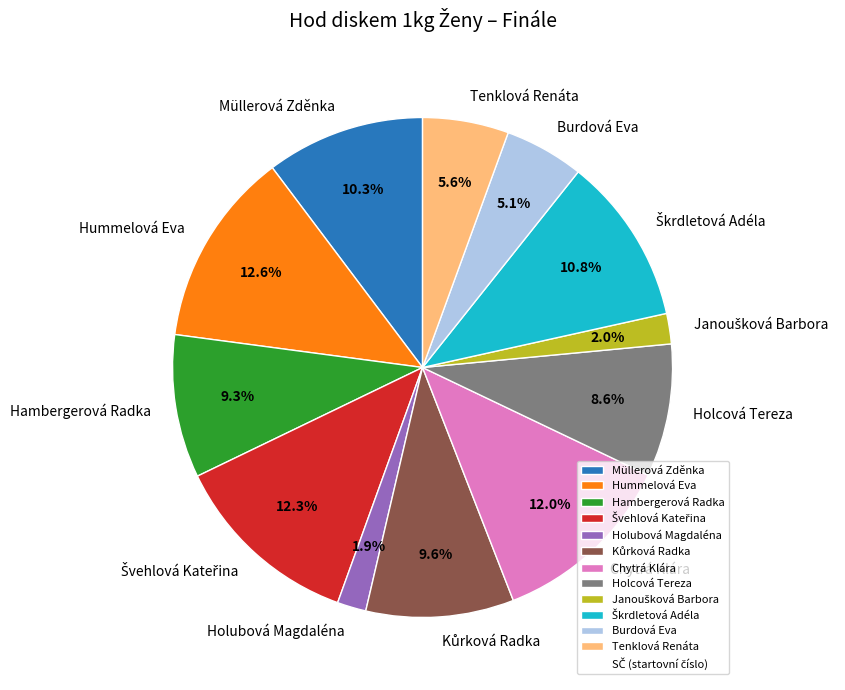

To the nearest percent, what portion does Hummelová Eva represent?

13%